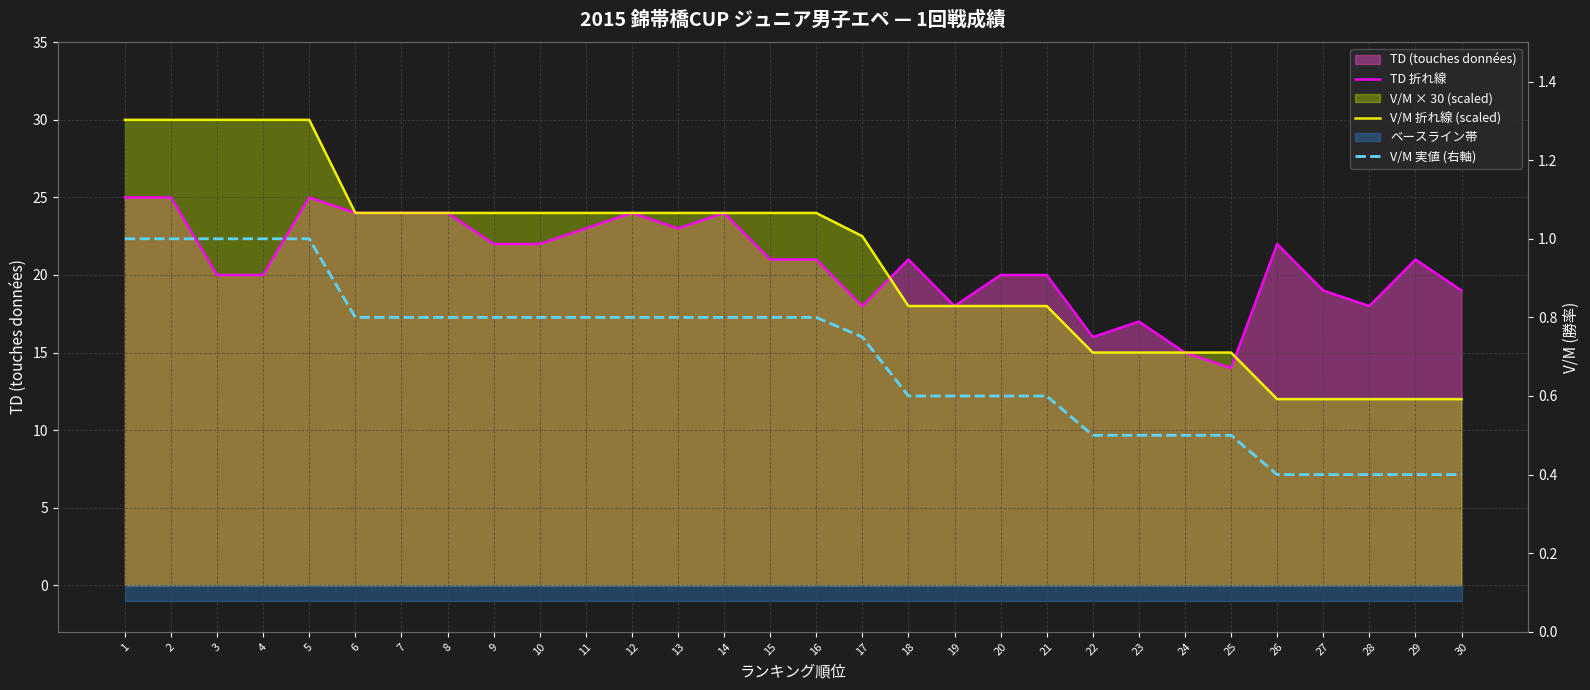

What is the average value of the V/M 折れ線 (scaled) series?

20.9